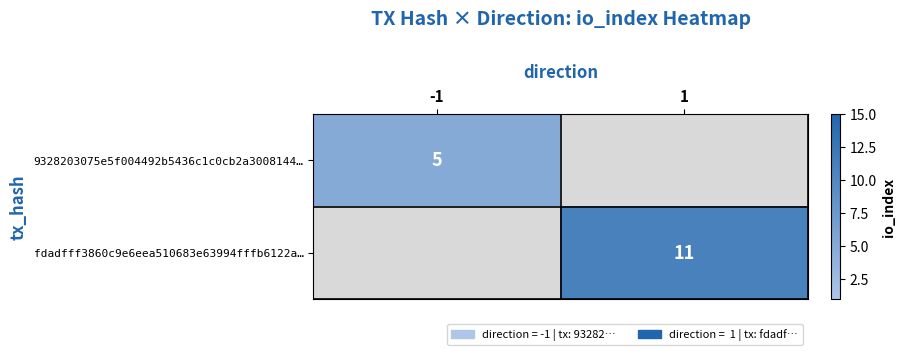

The fdadfff3860c9e6eea510683e63994fffb6122a… series shows 11 at 1. True or false?

True